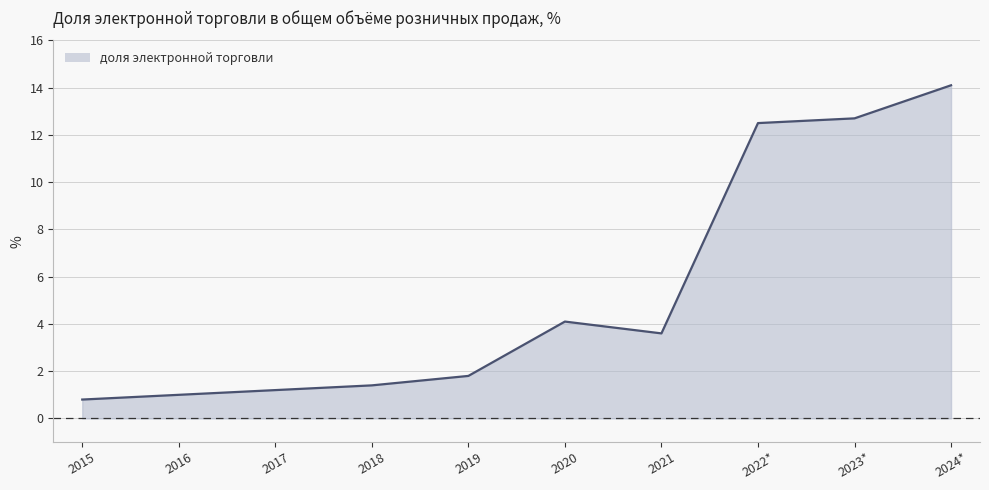

What position from the right is 2022*?

3